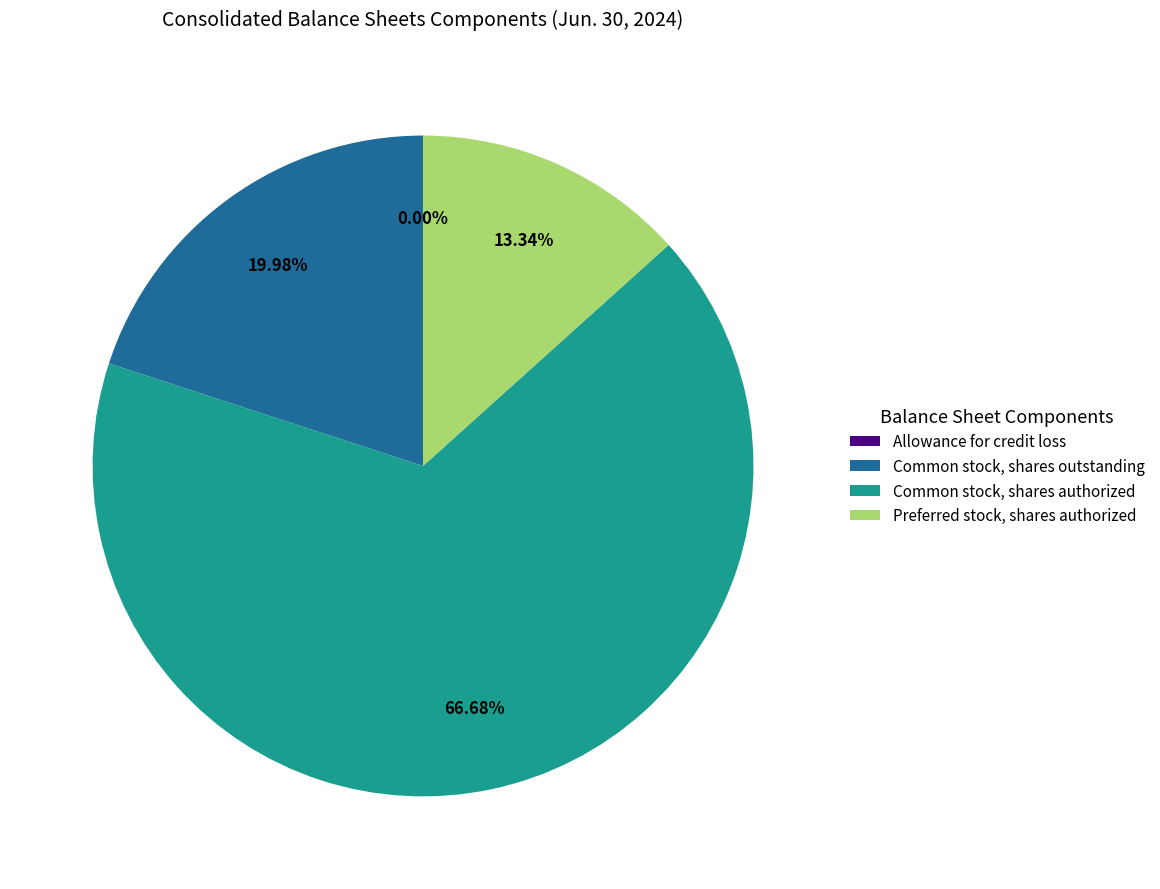

What is the largest slice in the pie chart?

Common stock, shares authorized